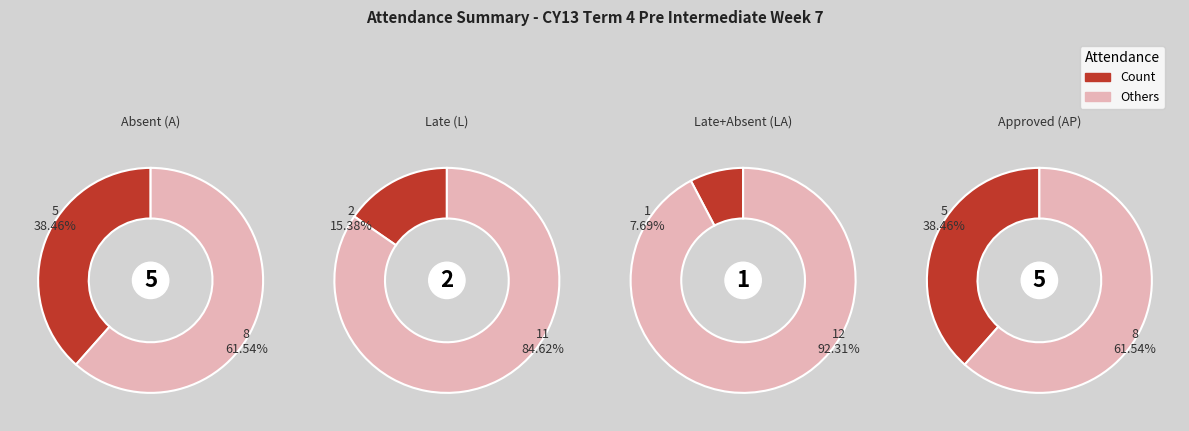

The 10 slice represents 61% of the pie. True or false?

False